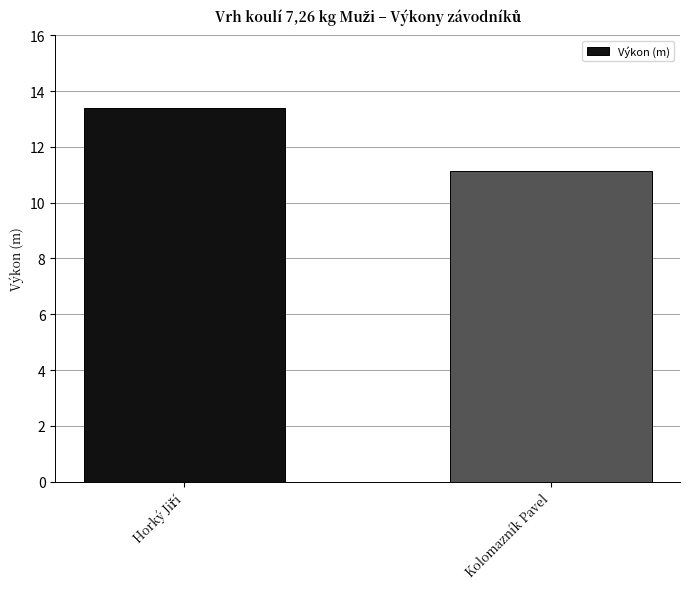

The value at Kolomazník Pavel is 11.1. True or false?

True